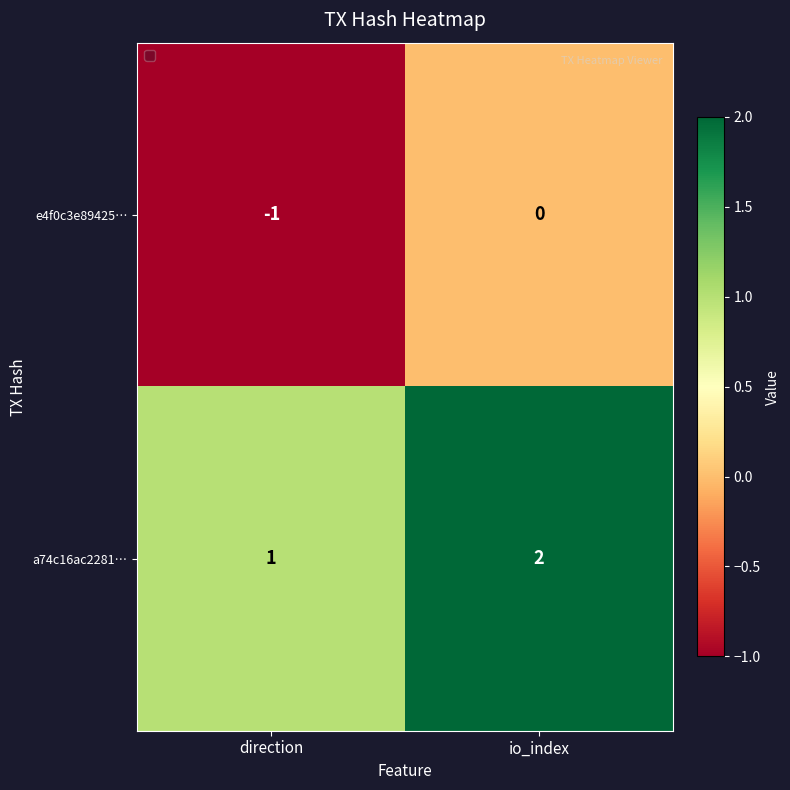

What is the sum of the a74c16ac2281… values at direction and io_index?

3